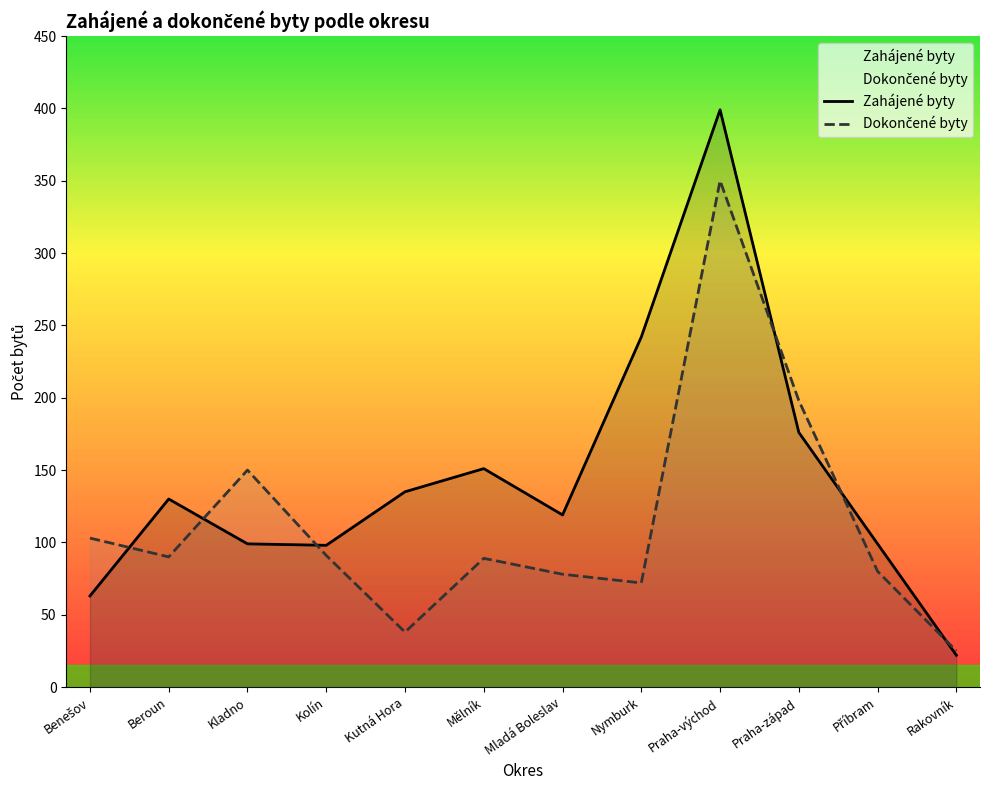

List the series in order of their peak value, highest first.

Zahájené byty, Dokončené byty